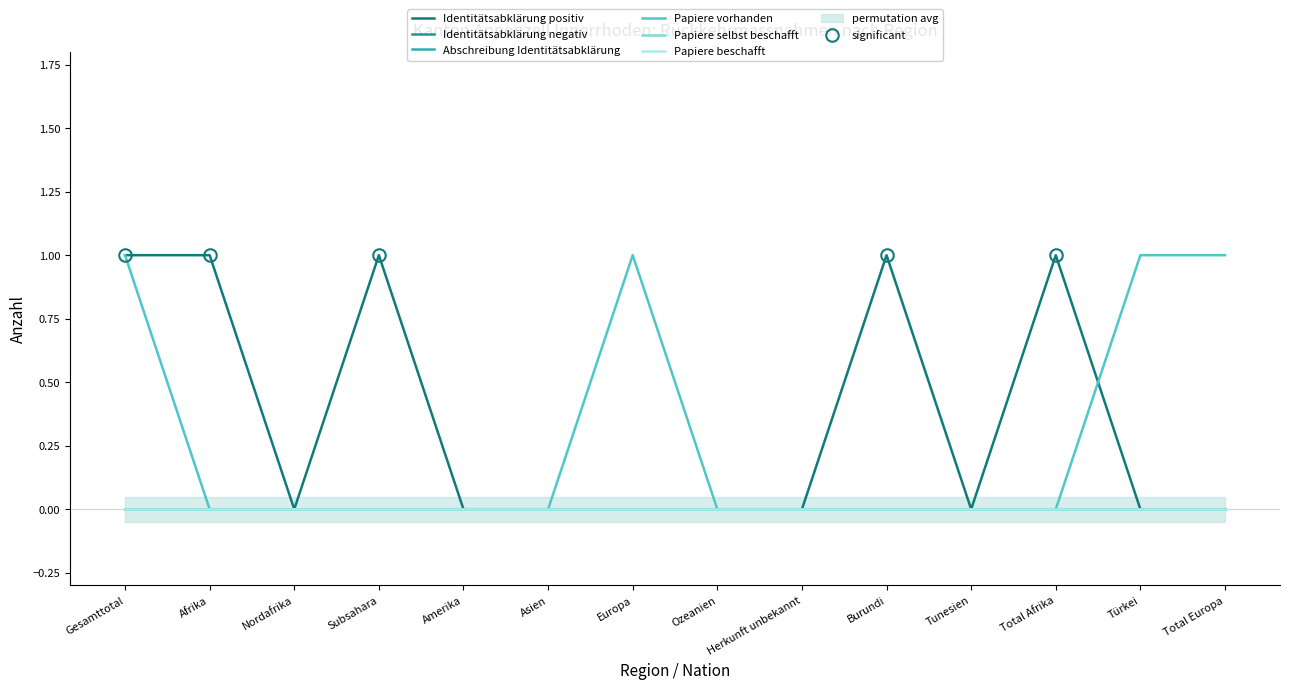

Which series has the largest range (max minus min)?

Identitätsabklärung positiv